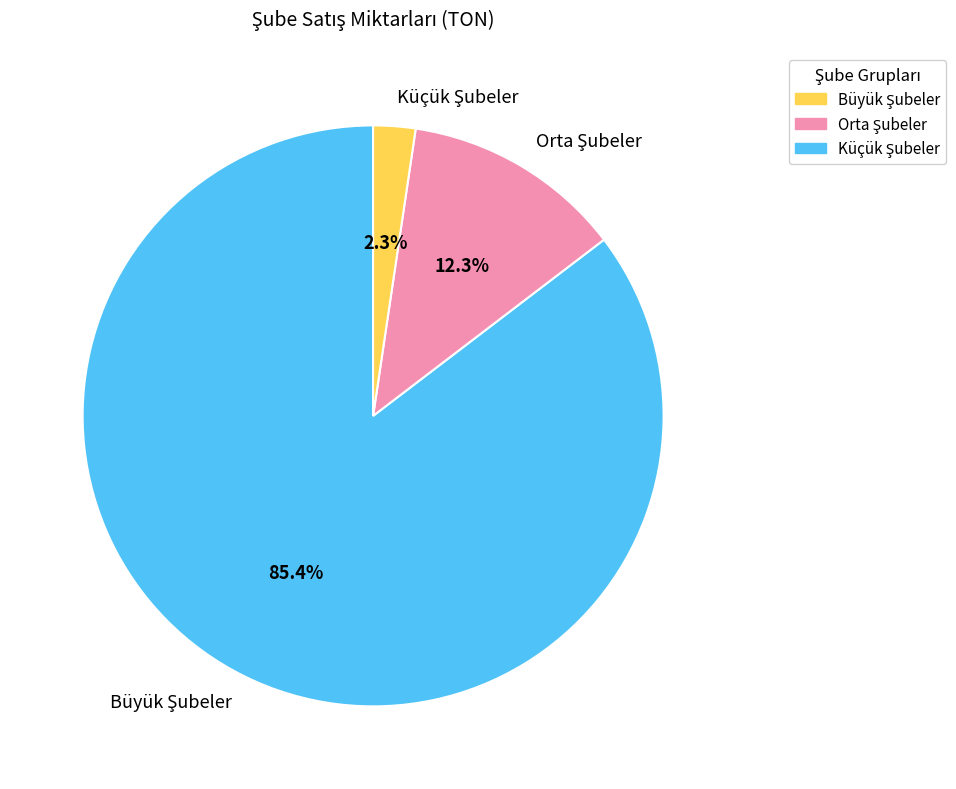

Does any single category account for the majority?

Yes